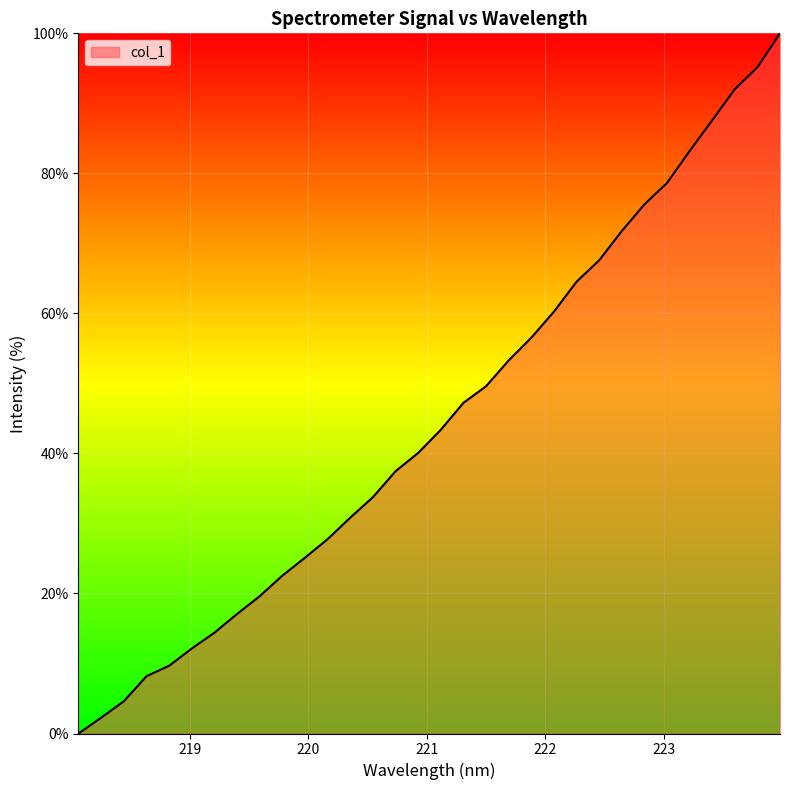

What is the greatest value displayed?

100.0